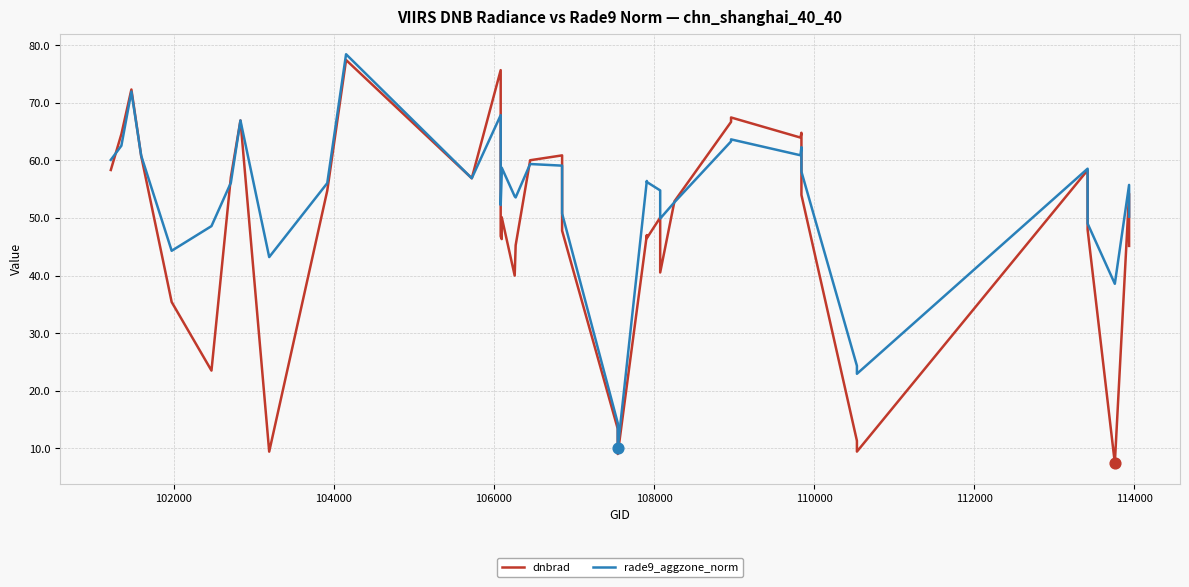

Which series contains the lowest Y value?

dnbrad